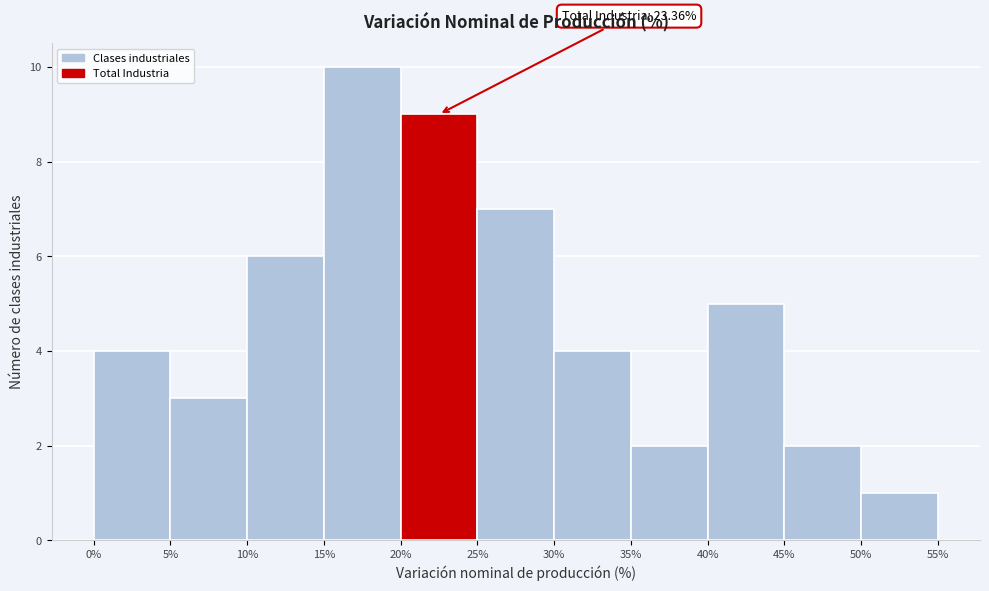

Which range on the x-axis has the tallest bar?

15% to 20%